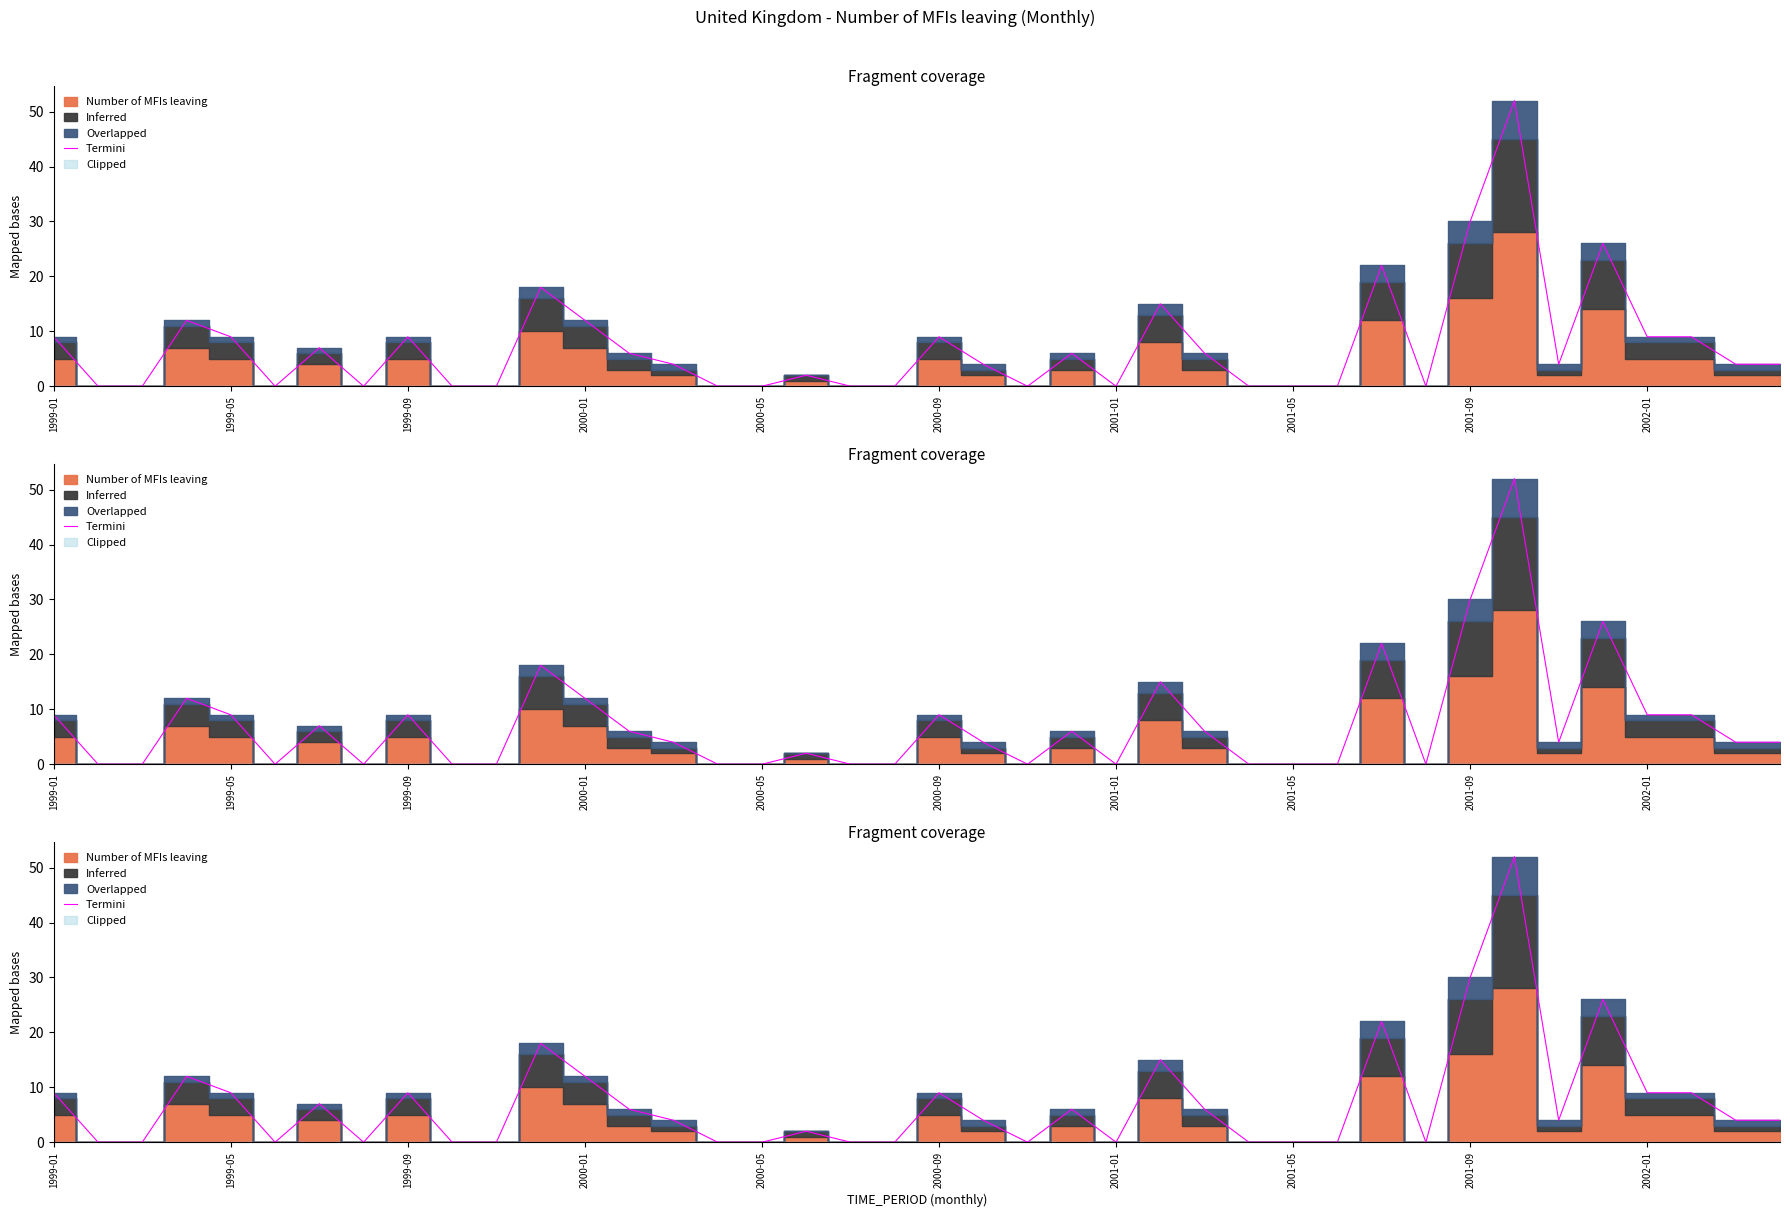

What is the difference between the maximum and minimum values?

52